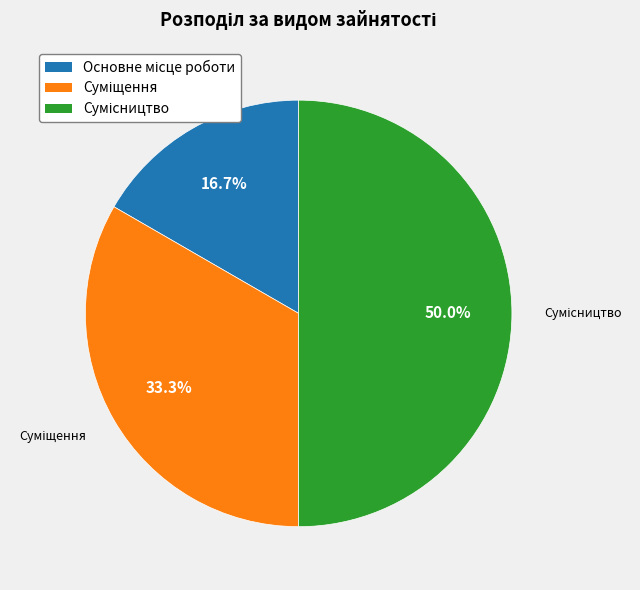

To the nearest percent, what percentage of the pie is Суміщення?

33%